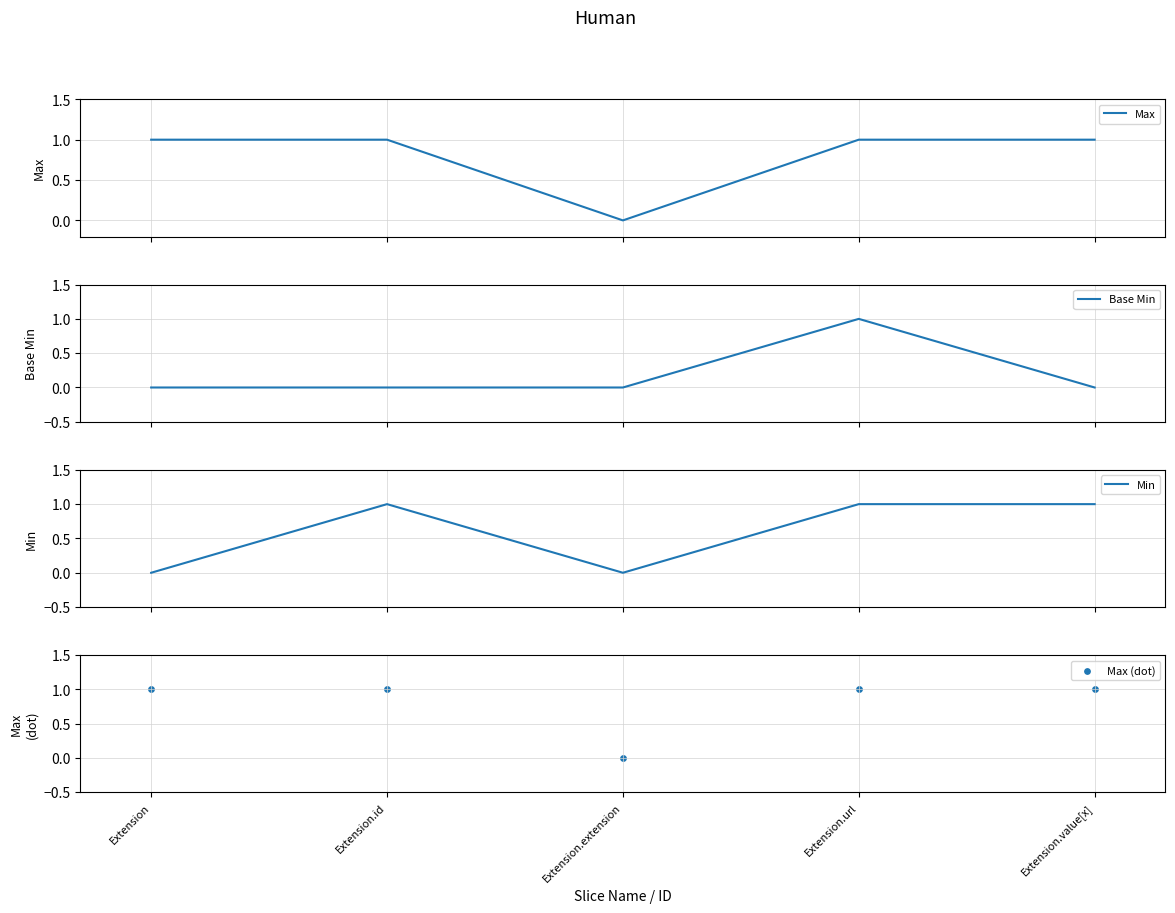

At which category is the sum across all series the highest?

Extension.url